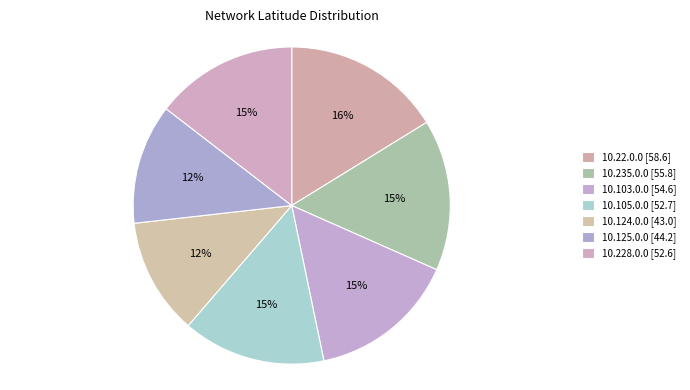

How many slices are in this pie chart?

7